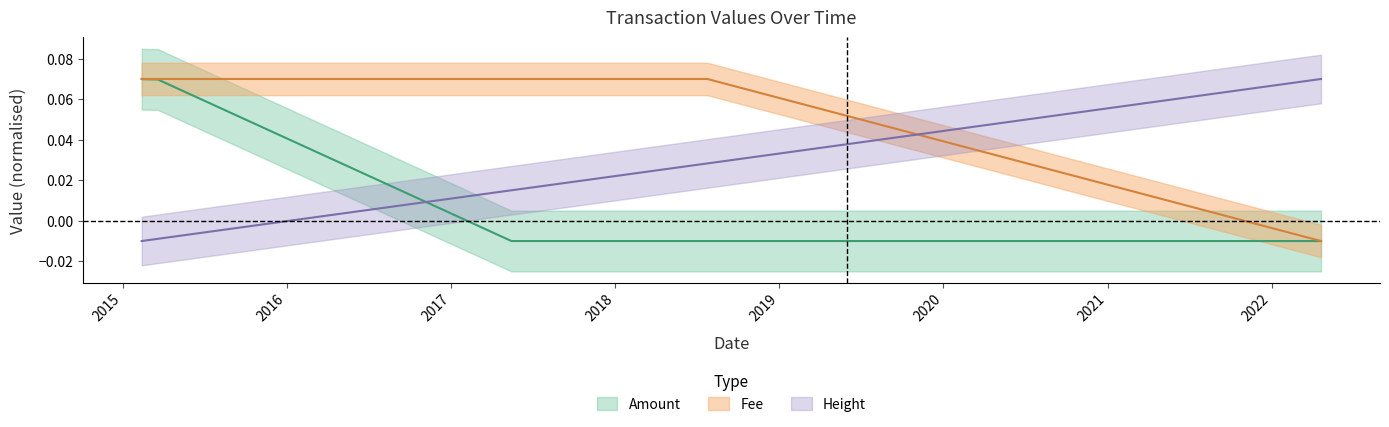

Rank the series at 2022-04-21 from lowest to highest value.

Fee, Amount, Height